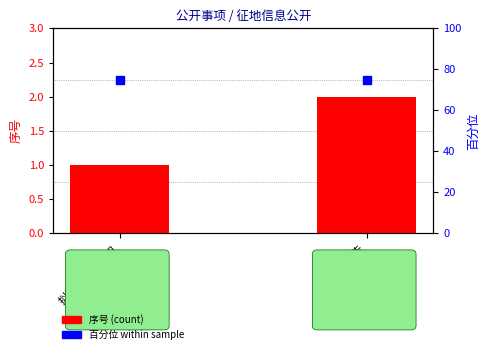

Is the value of 百分位 within sample at 拟征收土地告知 greater than the value of 序号 (count) at 拟征收土地告知?

Yes